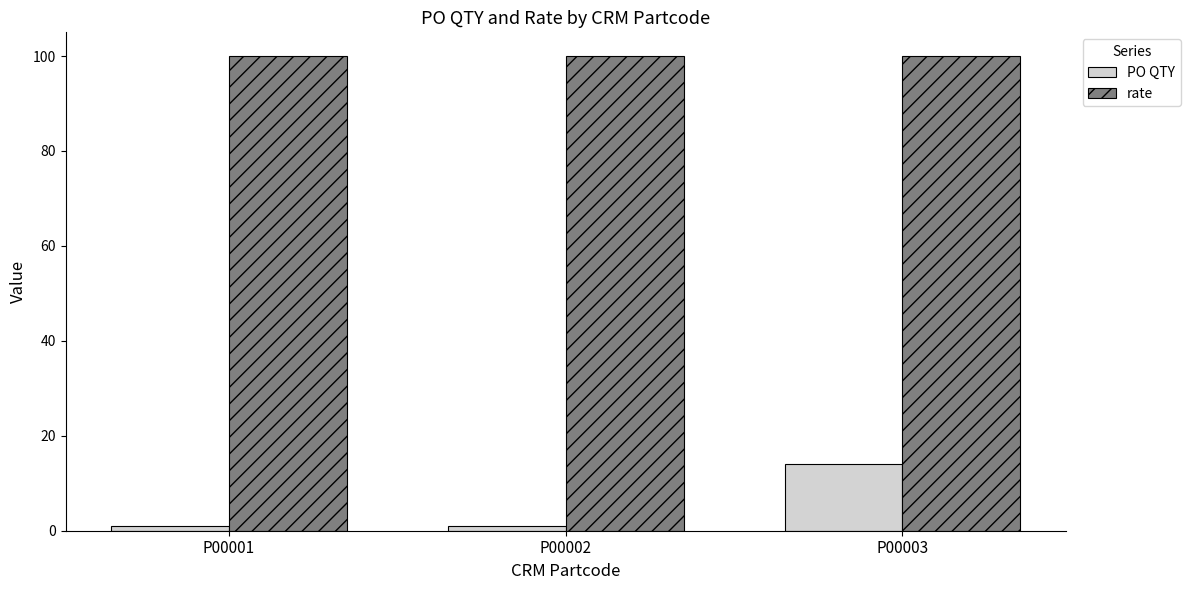

Rank the series by their average value, from highest to lowest.

rate, PO QTY